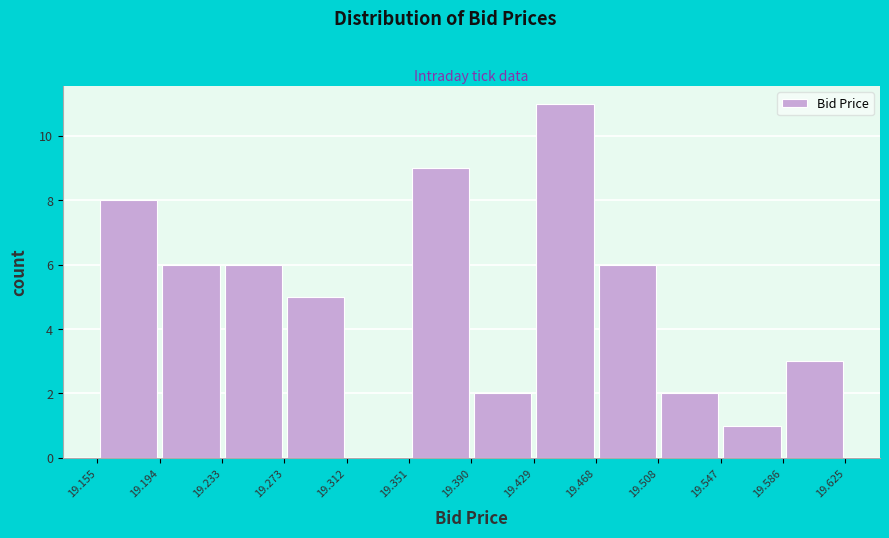

Reading left to right, list every bar in this chart as the range it spans on the x-axis followed by its height. The values are not printed on the chart, so give them approximately, as read against the axis.

19.155 to 19.194: 8
19.194 to 19.233: 6
19.233 to 19.273: 6
19.273 to 19.312: 5
19.312 to 19.351: 0
19.351 to 19.390: 9
19.390 to 19.429: 2
19.429 to 19.468: 11
19.468 to 19.508: 6
19.508 to 19.547: 2
19.547 to 19.586: 1
19.586 to 19.625: 3